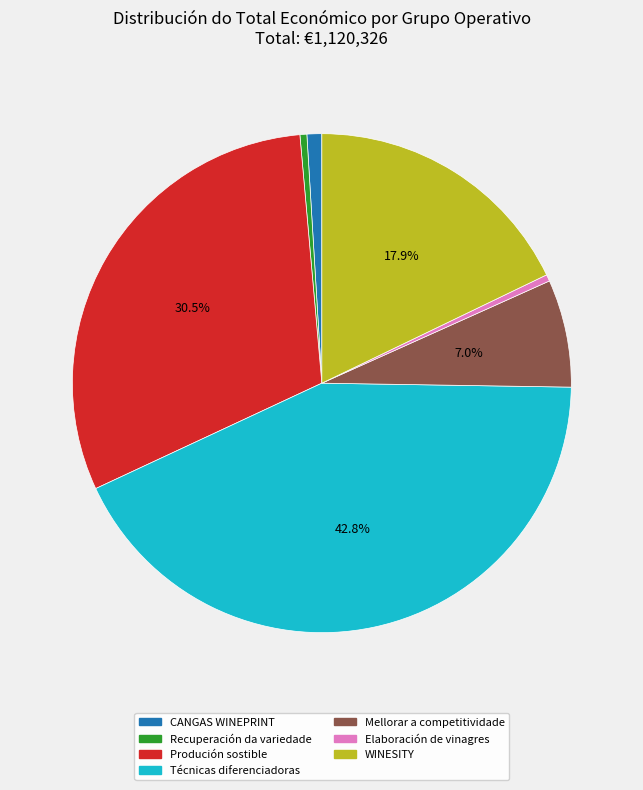

How many segments does this pie chart have?

7